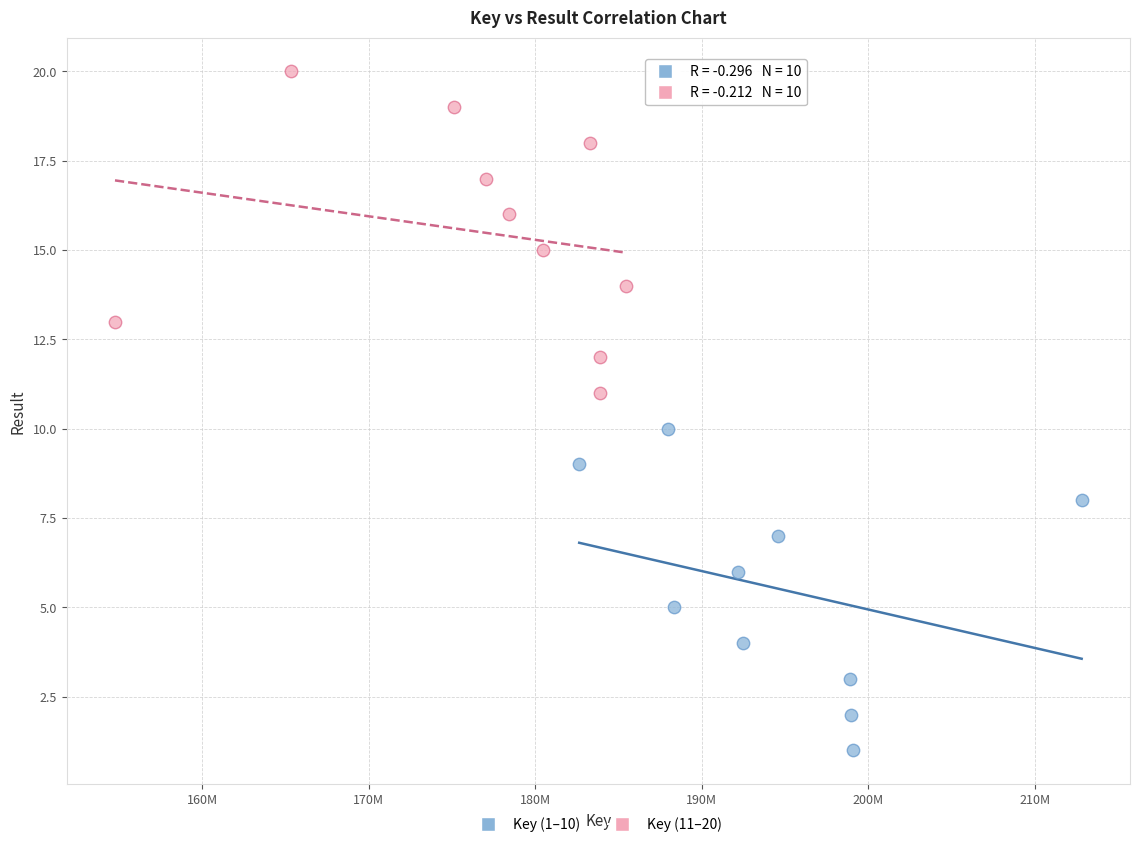

Which series contains the lowest Y value?

Key (1–10)